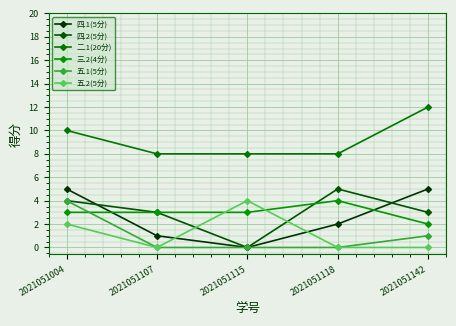

Is this an area chart (filled region under the line)?

No